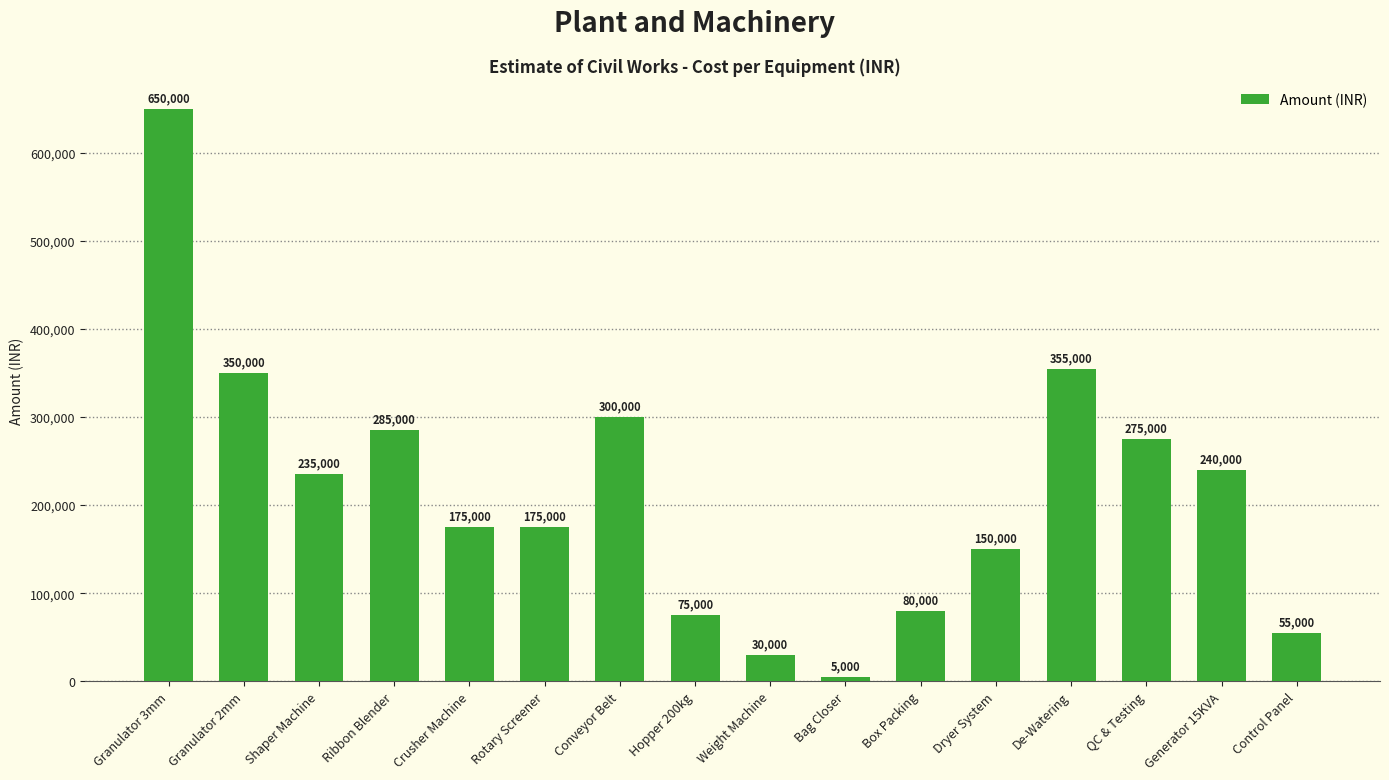

Is it true that the value at QC & Testing is 148322?

False